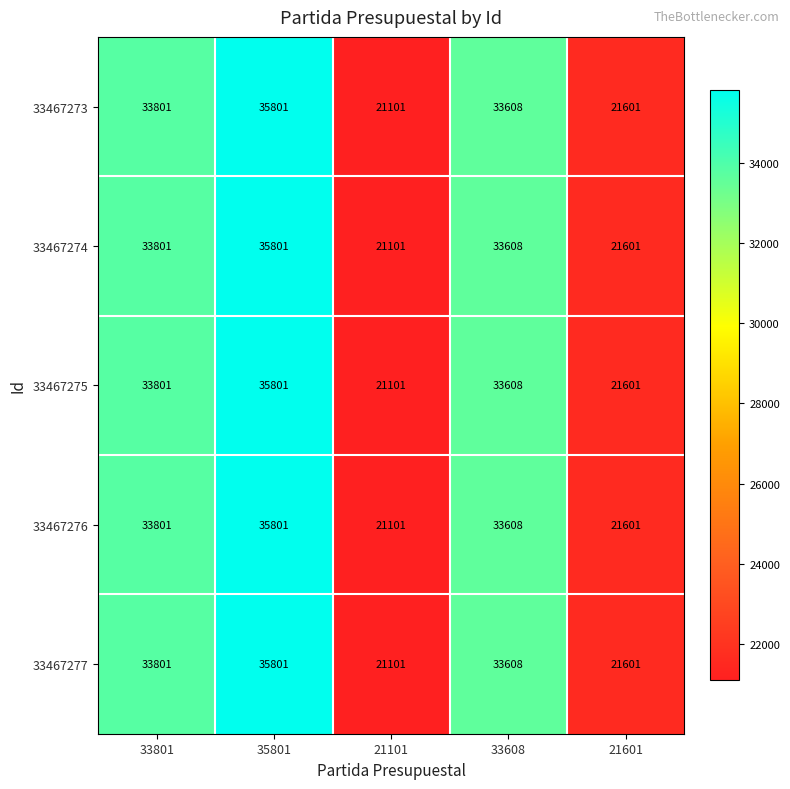

How many data points does each series have?

5